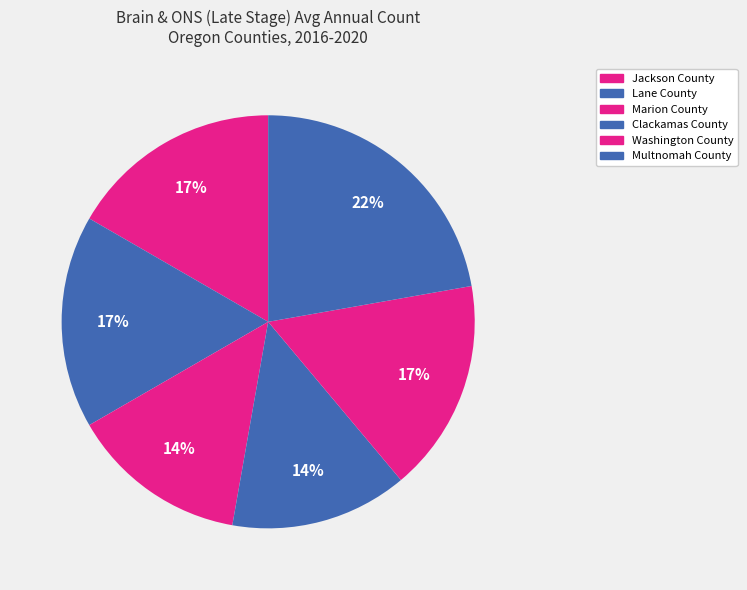

Is it true that Washington County is 25% of the pie?

False